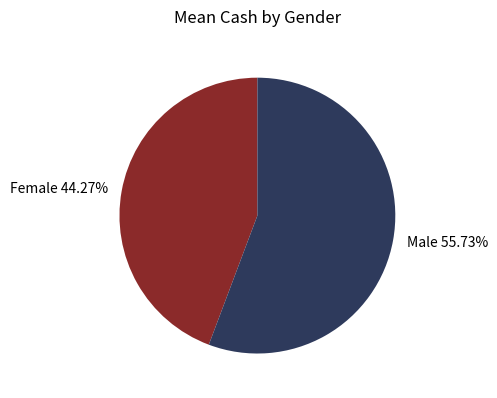

Does any single category account for the majority?

Yes